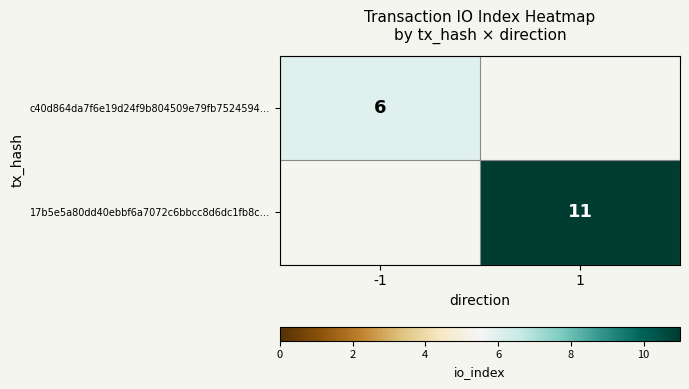

Count the number of data series in this chart.

2